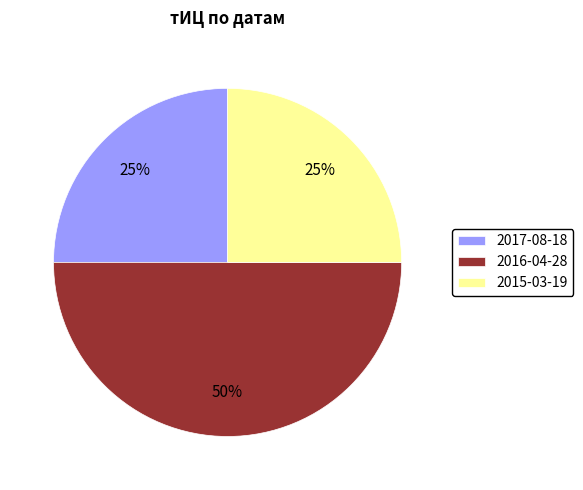

Which category has the biggest portion of the pie?

2016-04-28